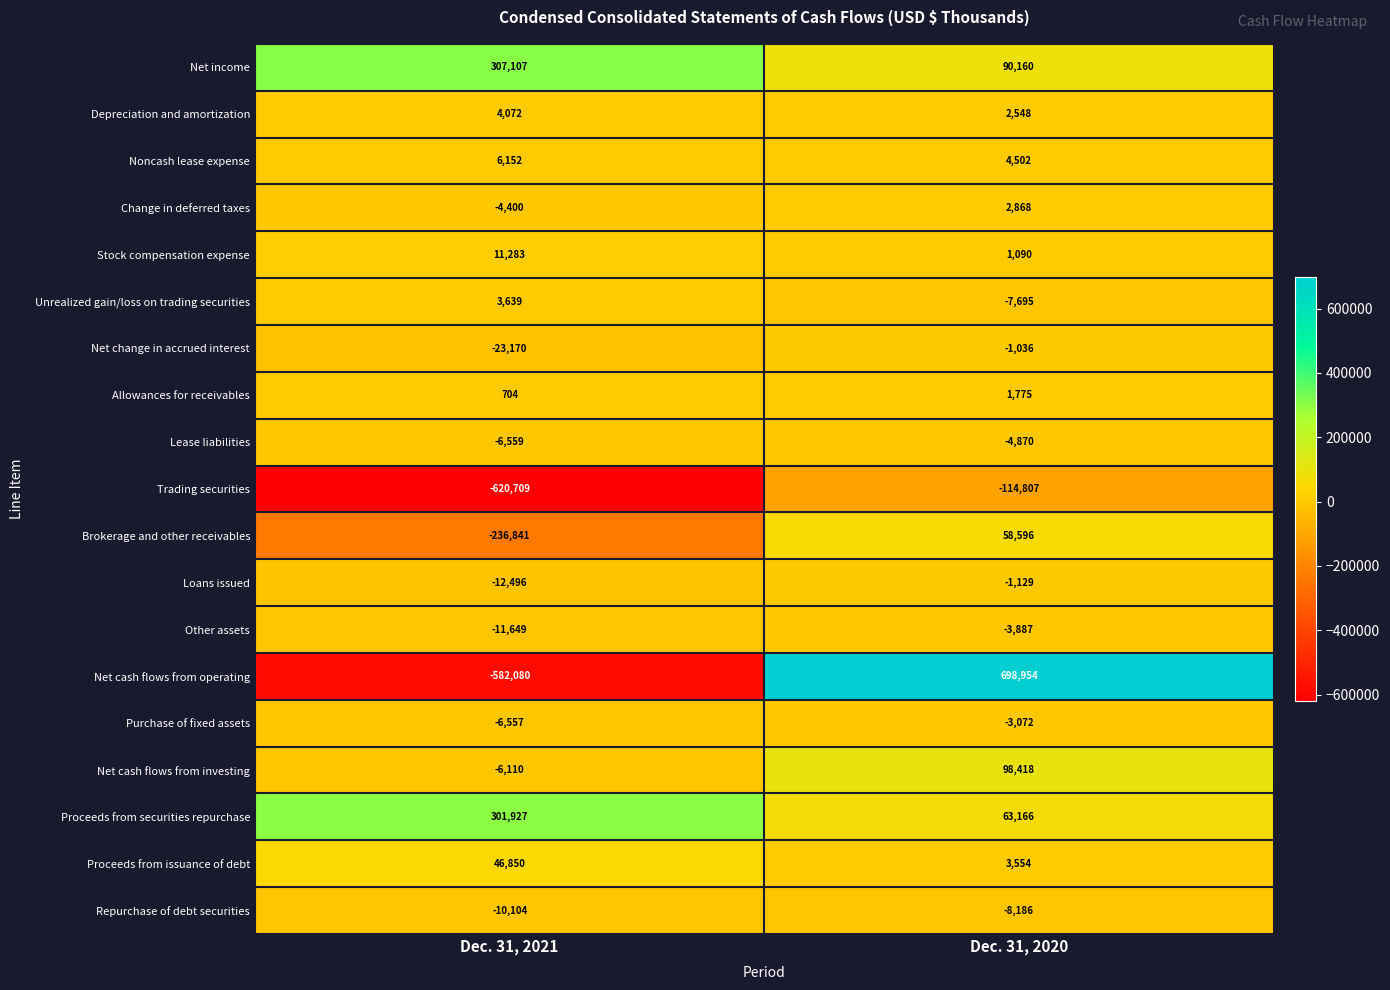

Rank the series at Dec. 31, 2021 from lowest to highest value.

Trading securities, Net cash flows from operating, Brokerage and other receivables, Net change in accrued interest, Loans issued, Other assets, Repurchase of debt securities, Lease liabilities, Purchase of fixed assets, Net cash flows from investing, Change in deferred taxes, Allowances for receivables, Unrealized gain/loss on trading securities, Depreciation and amortization, Noncash lease expense, Stock compensation expense, Proceeds from issuance of debt, Proceeds from securities repurchase, Net income